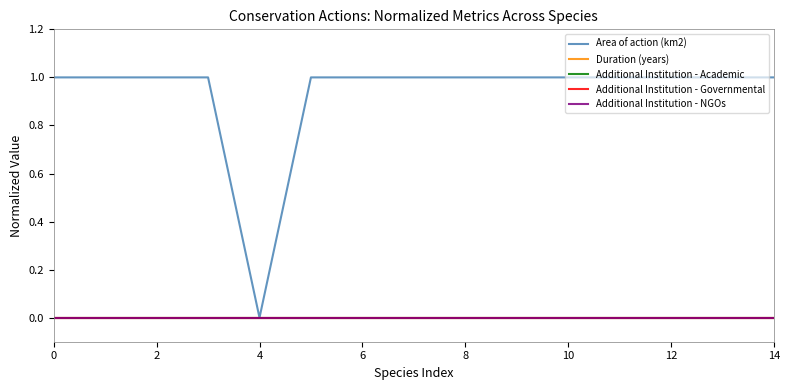

What is the maximum value shown in the chart?

1.0